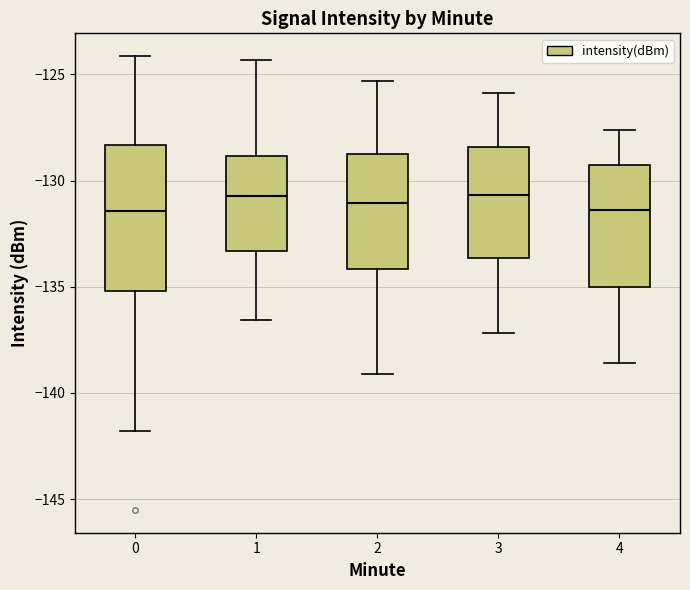

Where does the upper whisker of the box at x = 1 end on the y-axis? The values are not printed on the chart, so give them approximately, as read against the axis.

-124.5